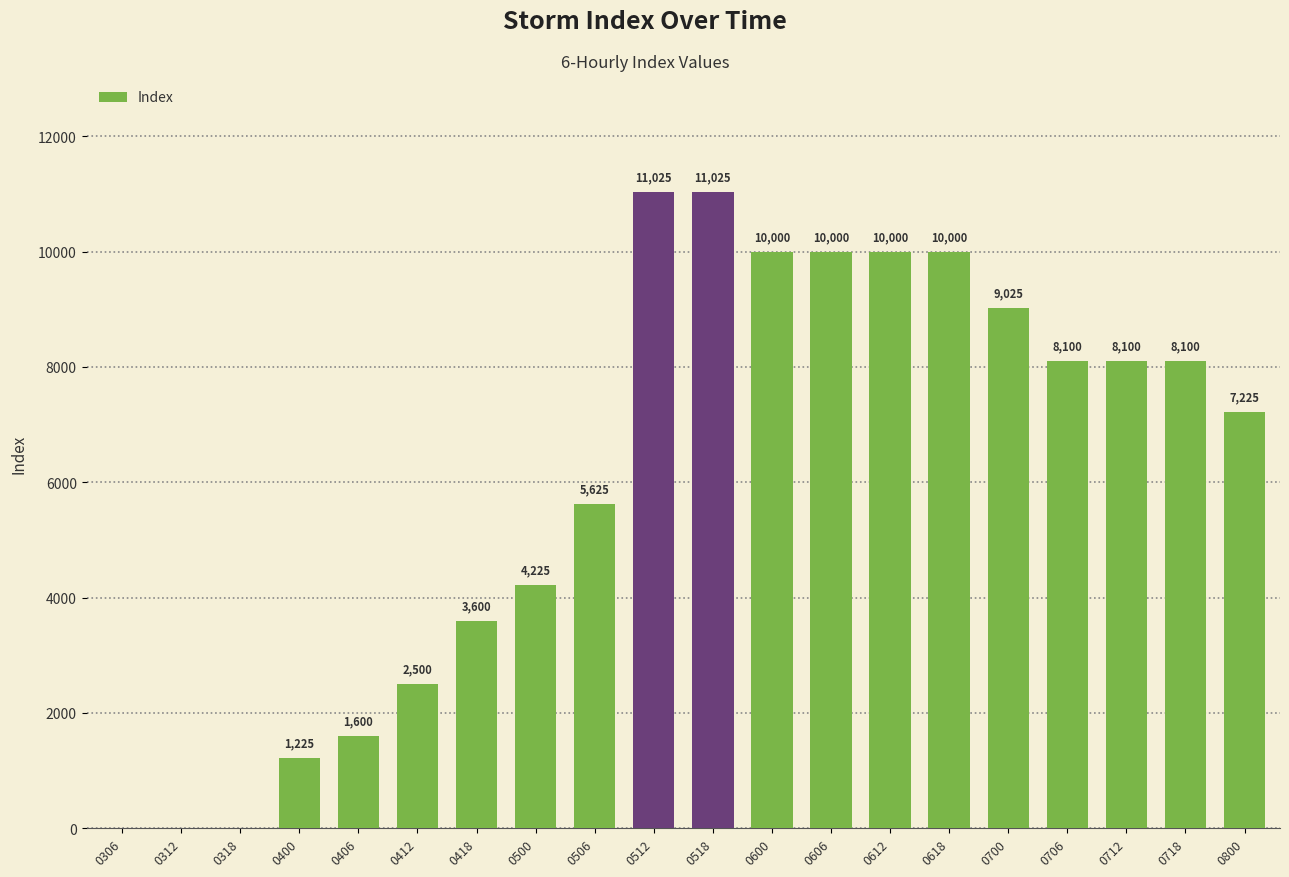

Count the number of categories in the chart.

20